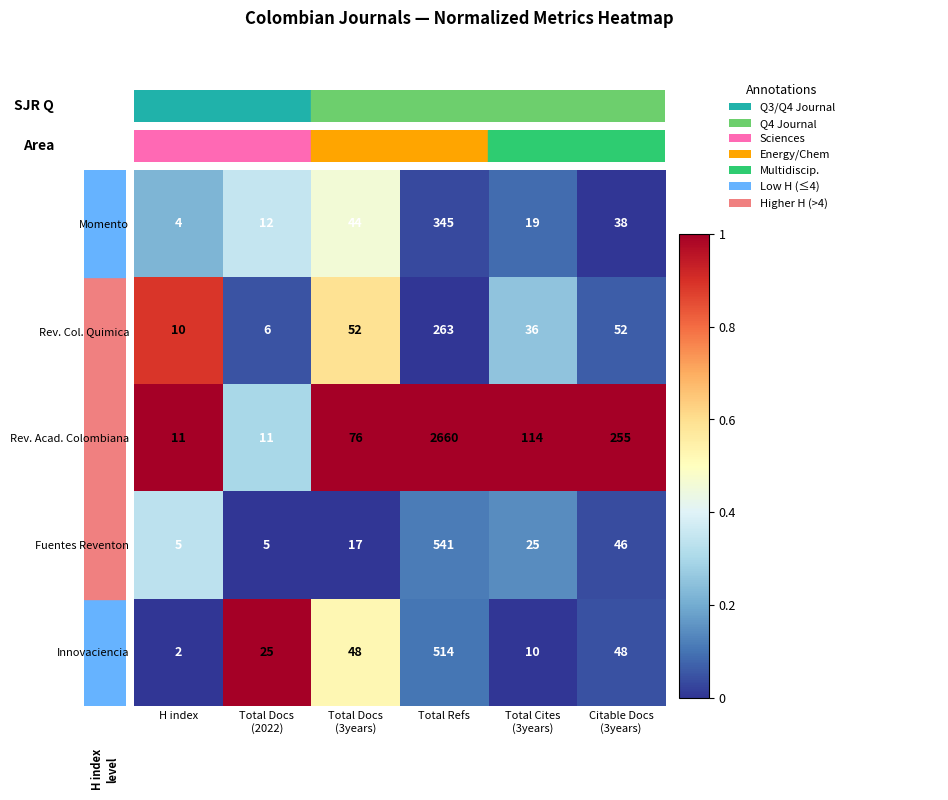

Reading left to right, extract all data points from this chart.

Momento: 4	12	44	345	19	38
Rev. Col. Quimica: 10	6	52	263	36	52
Rev. Acad. Colombiana: 11	11	76	2660	114	255
Fuentes Reventon: 5	5	17	541	25	46
Innovaciencia: 2	25	48	514	10	48